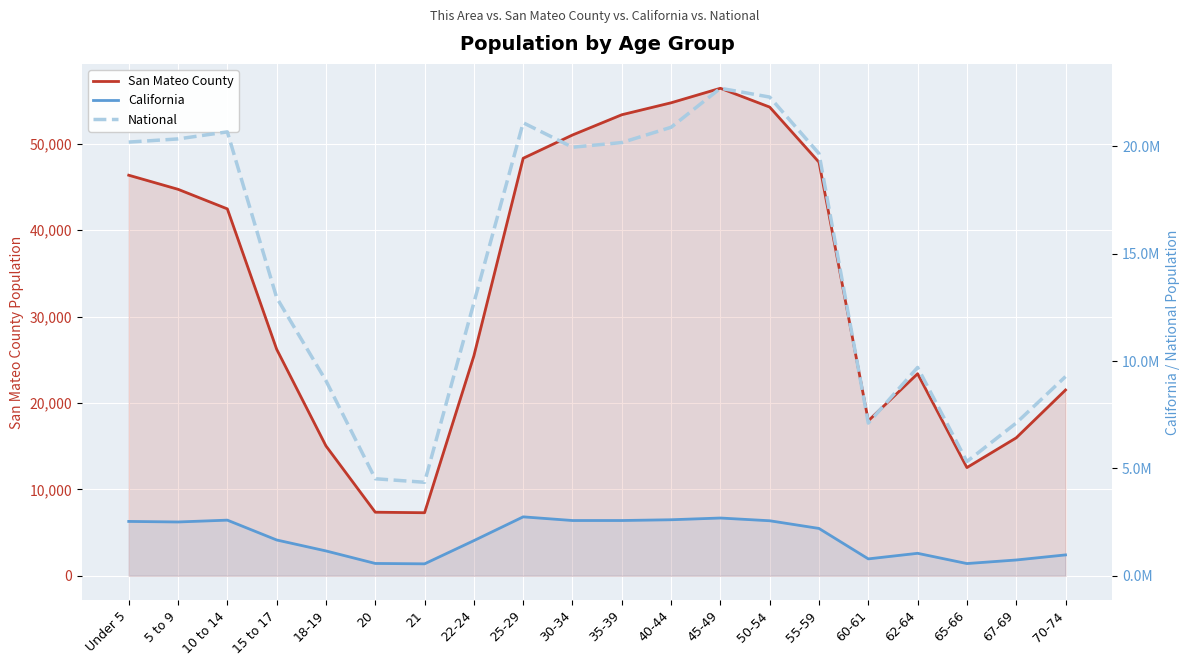

What is the difference between the National values at 45-49 and 65-66?

17388689